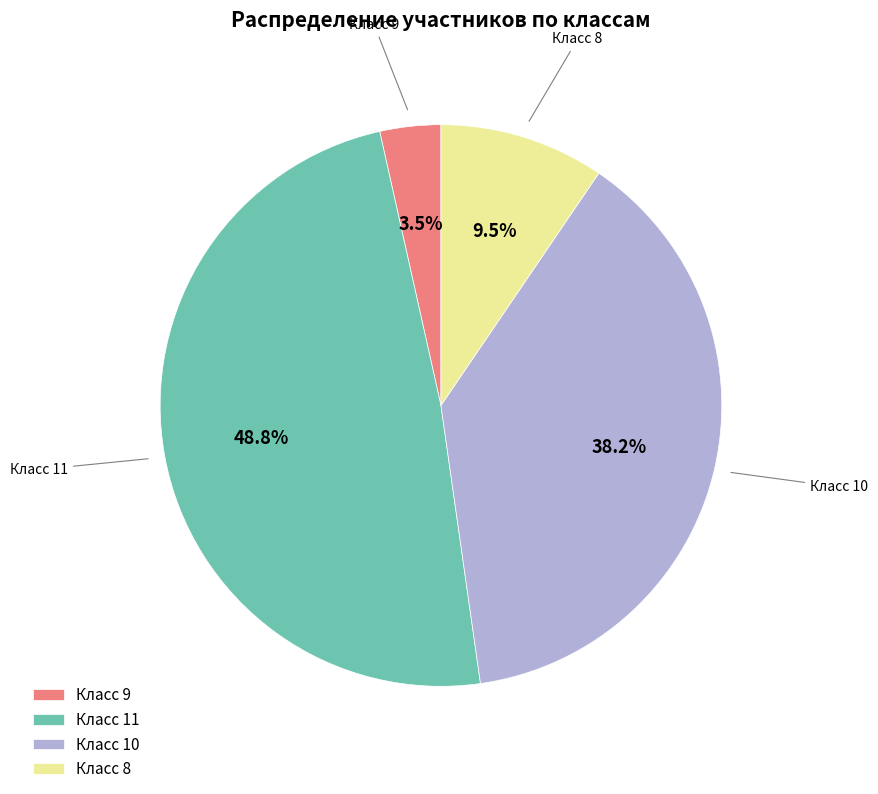

Rank the categories by value from highest to lowest.

Класс 11, Класс 10, Класс 8, Класс 9